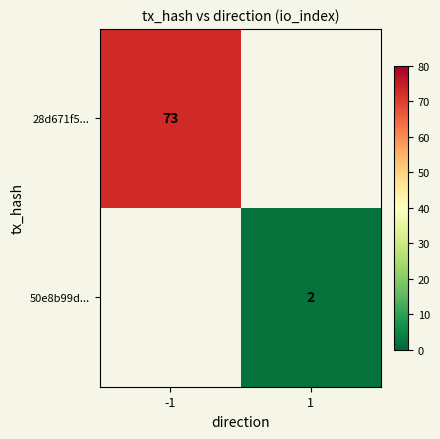

What value does the 50e8b99d... series have at 1?

2.0